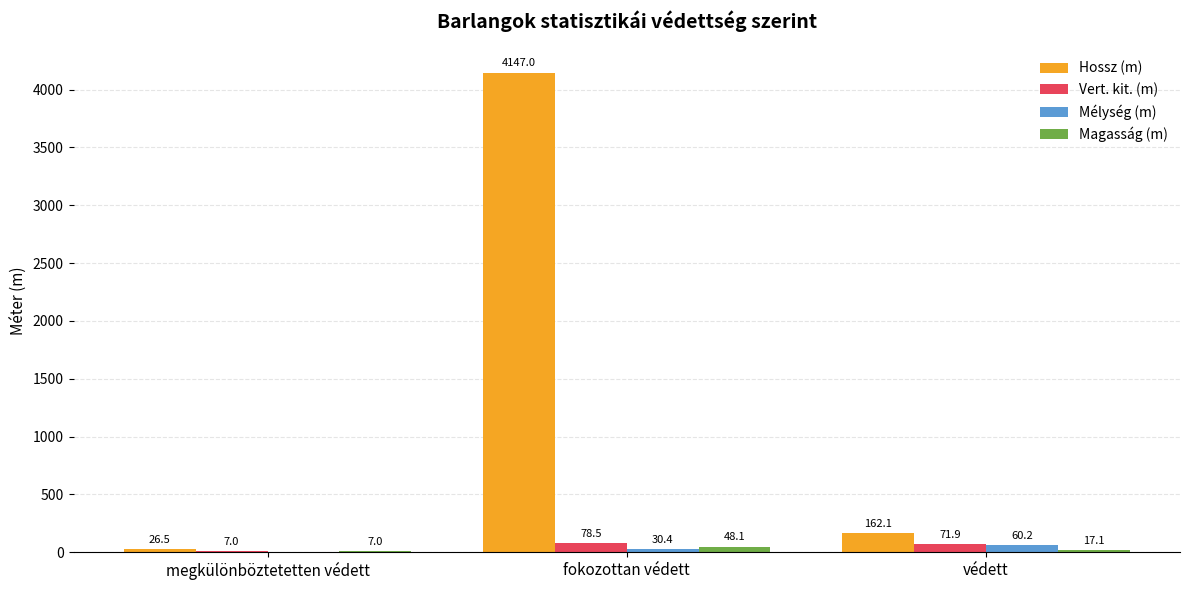

What is the sum of the Magasság (m) values at megkülönböztetetten védett and védett?

24.1